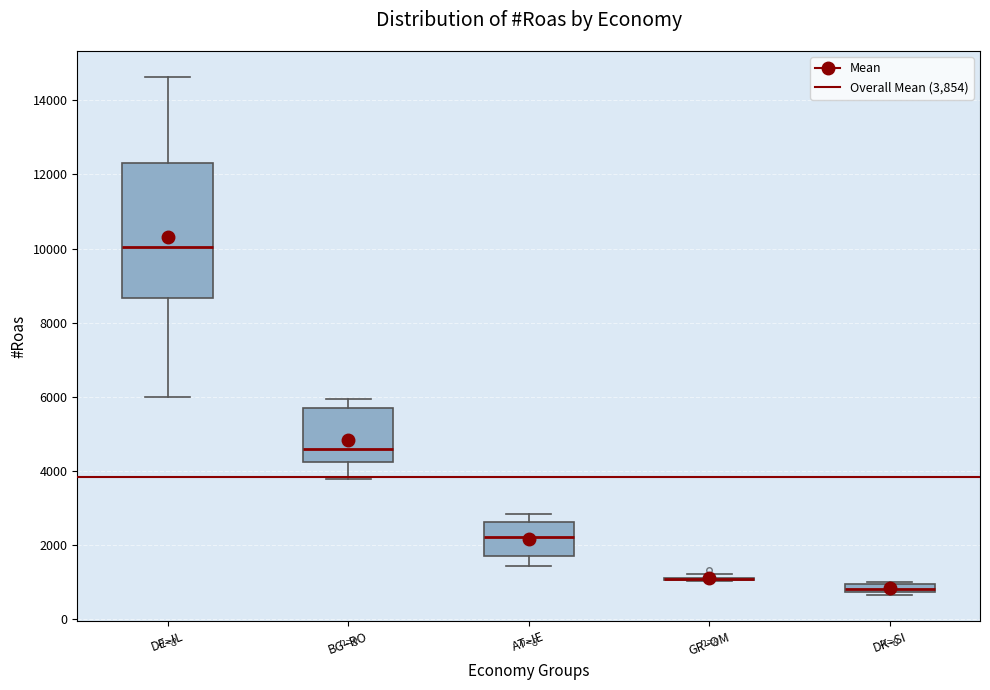

Comparing the boxes themselves (not the whiskers), which one is the tallest?

DE–IL